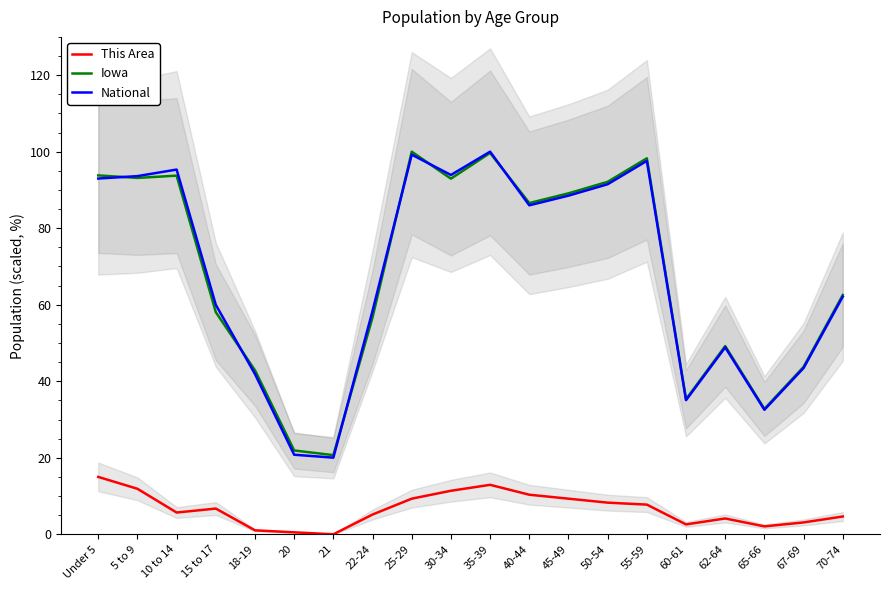

At which category does the chart reach its minimum across all series?

21